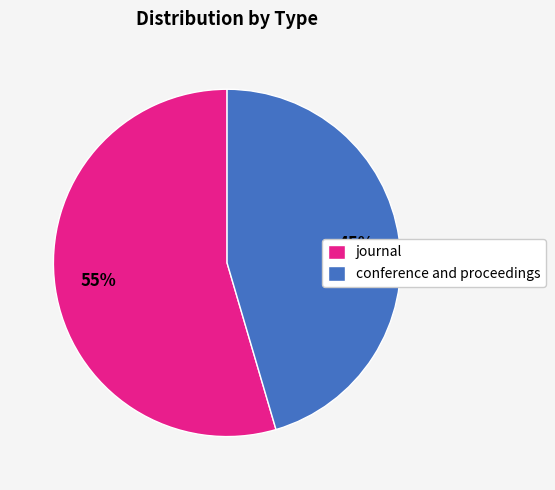

What is the smallest slice in the pie chart?

conference and proceedings